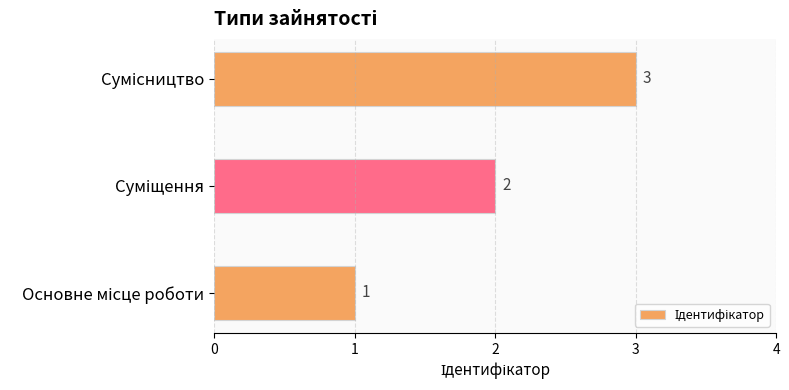

What is the greatest value displayed?

3